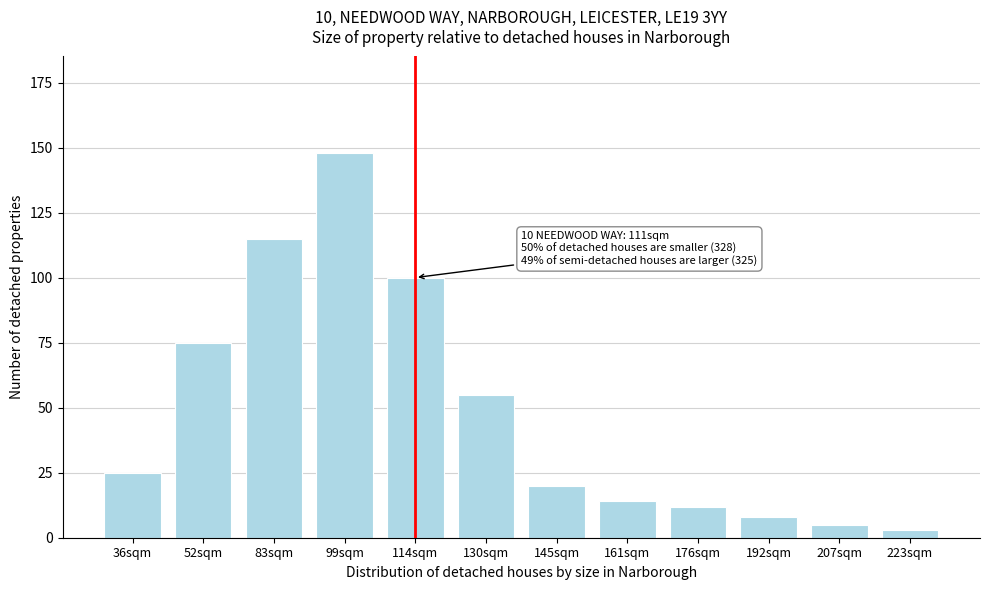

Reading left to right, transcribe all the data shown in this chart.

25	75	115	148	100	55	20	14	12	8	5	3